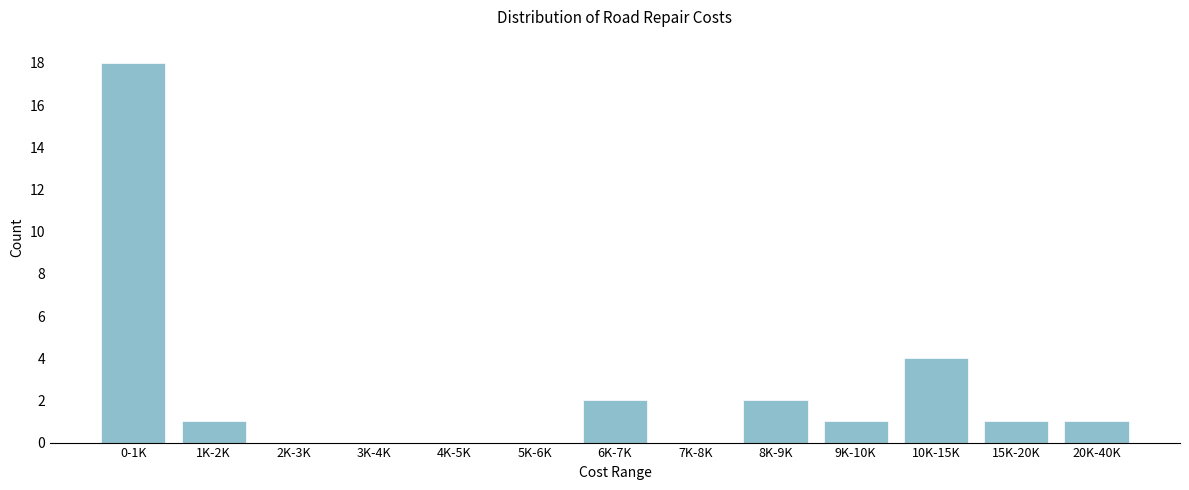

Reading left to right, transcribe all the data shown in this chart.

0-1K=18	1K-2K=1	2K-3K=0	3K-4K=0	4K-5K=0	5K-6K=0	6K-7K=2	7K-8K=0	8K-9K=2	9K-10K=1	10K-15K=4	15K-20K=1	20K-40K=1